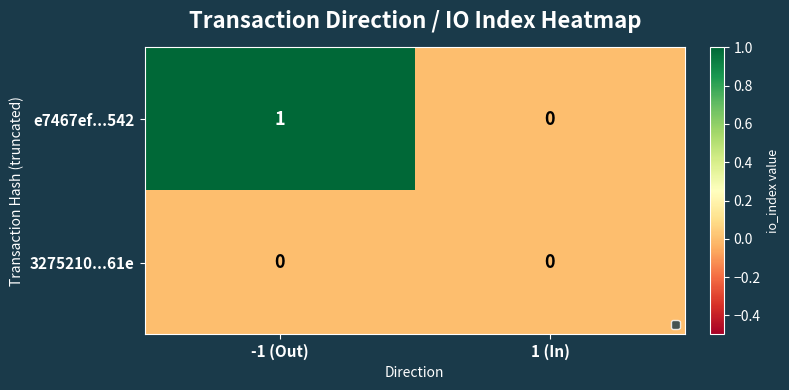

Is it true that 3275210...61e equals 0 at 1 (In)?

True